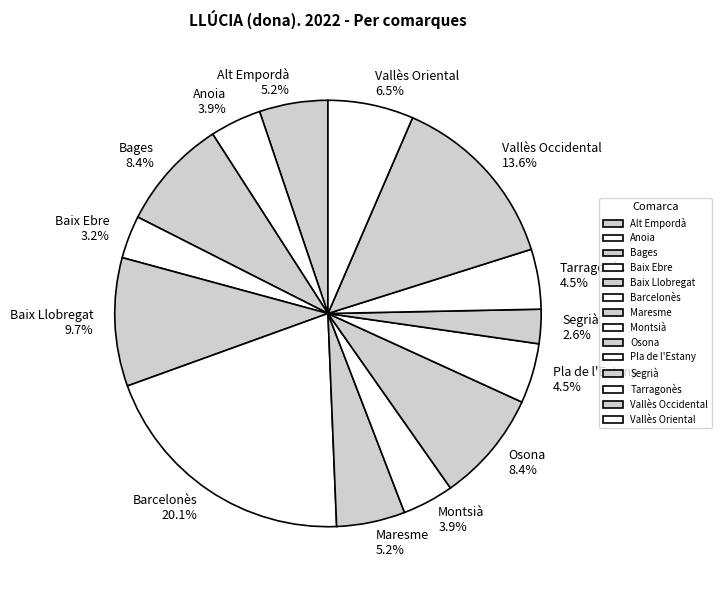

Count the number of slices in the pie.

14